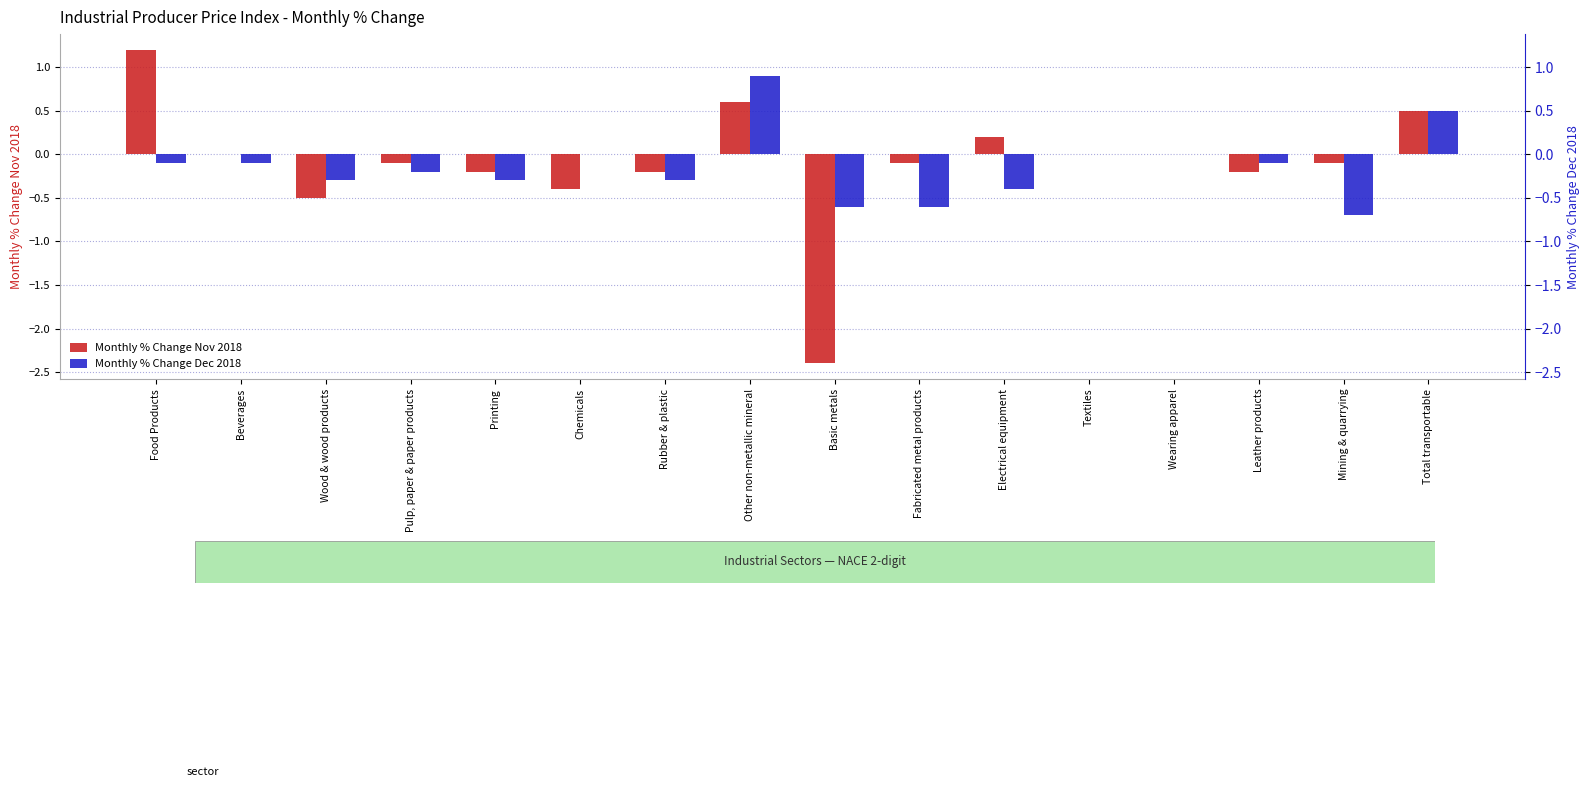

What is the label of the 5th bar from the right?

Textiles